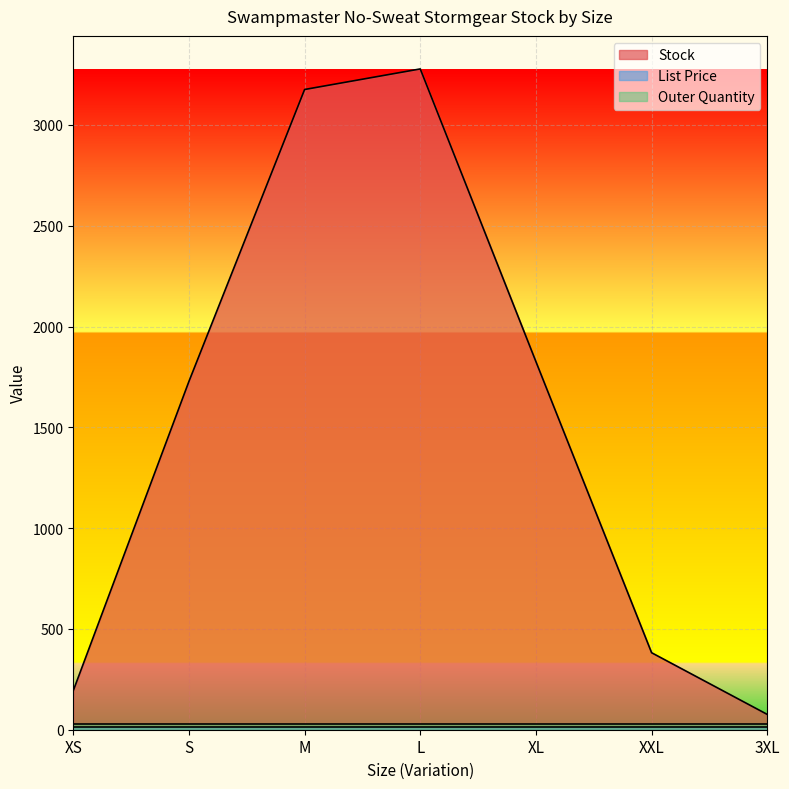

Is the value of Outer Quantity at 3XL greater than the value of Stock at 3XL?

No